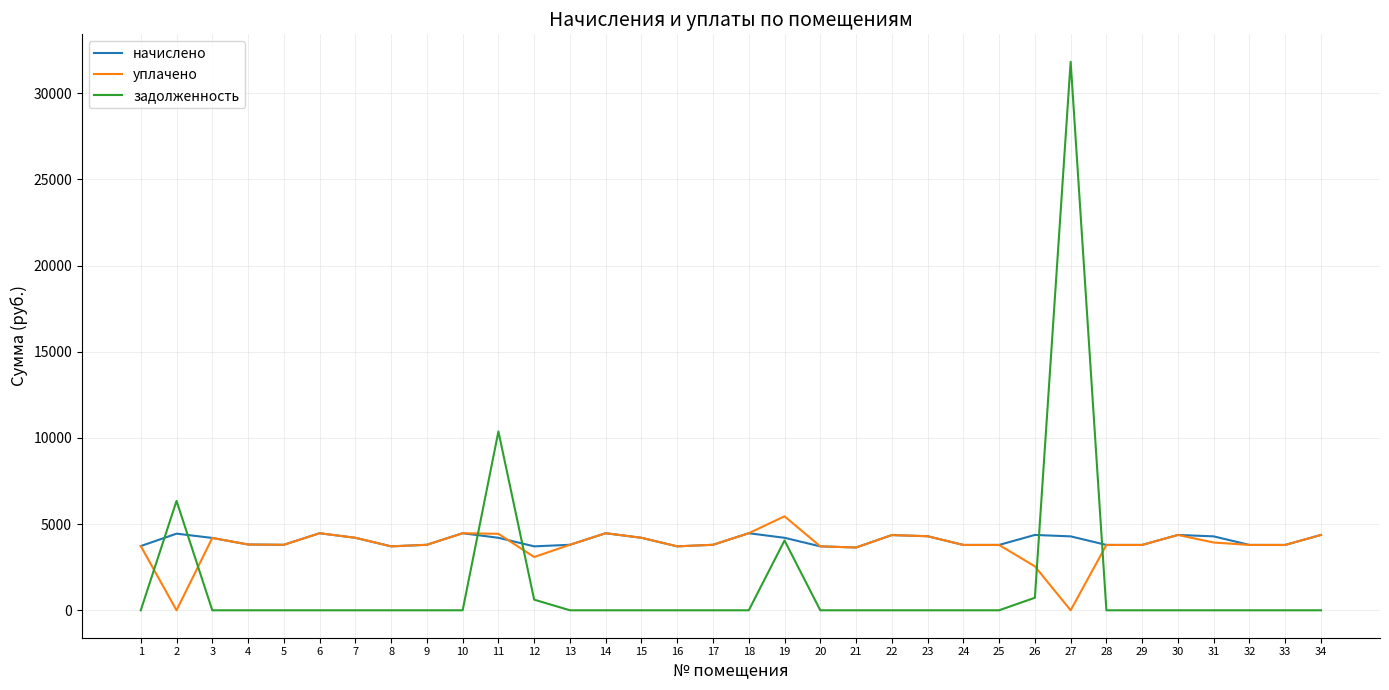

What is the difference between the highest and lowest values at 34?

4371.8